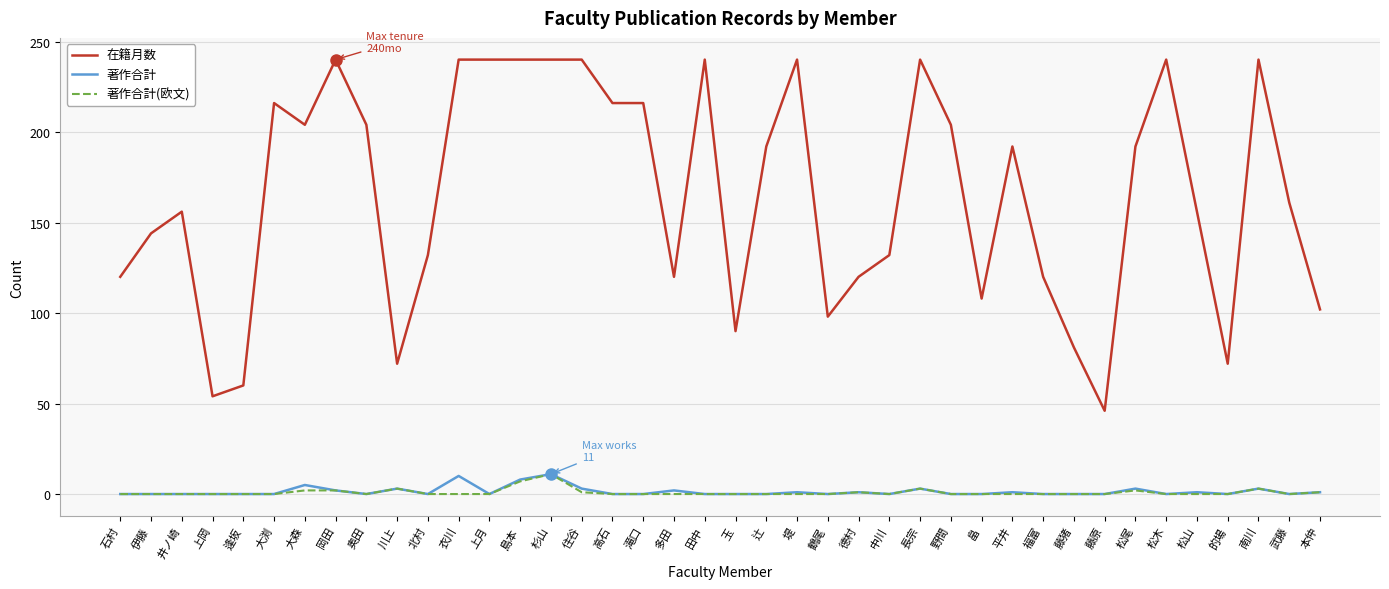

What is the difference between the highest and lowest values at 畠?

108